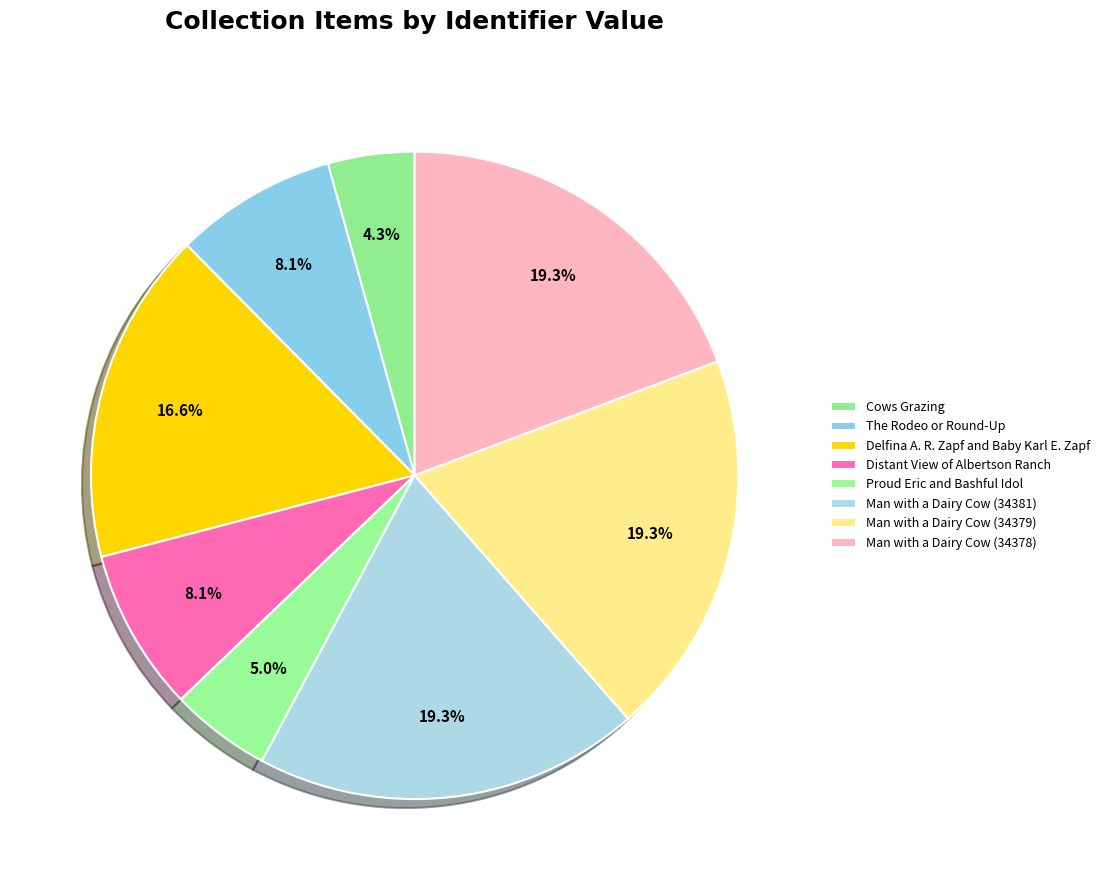

Is it true that Distant View of Albertson Ranch is 8% of the pie?

True